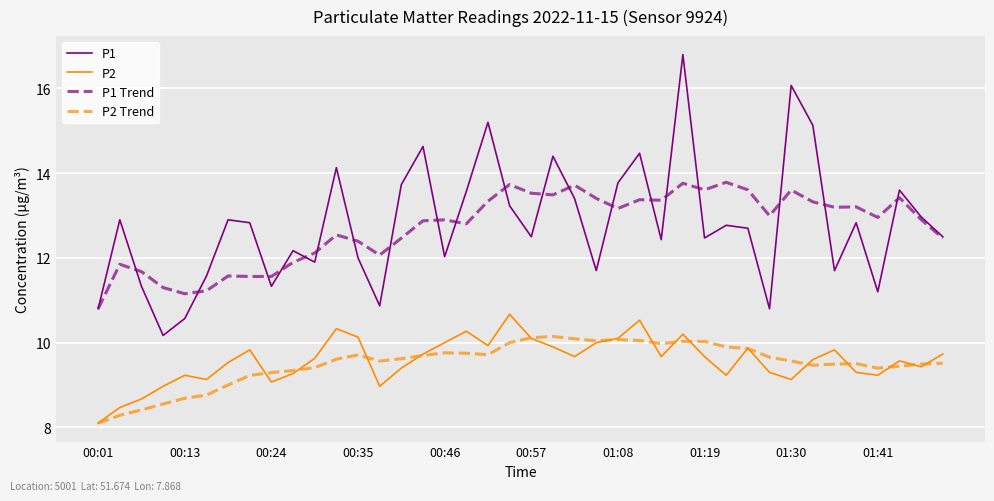

True or false: P2 Trend and P1 Trend intersect in this chart.

False